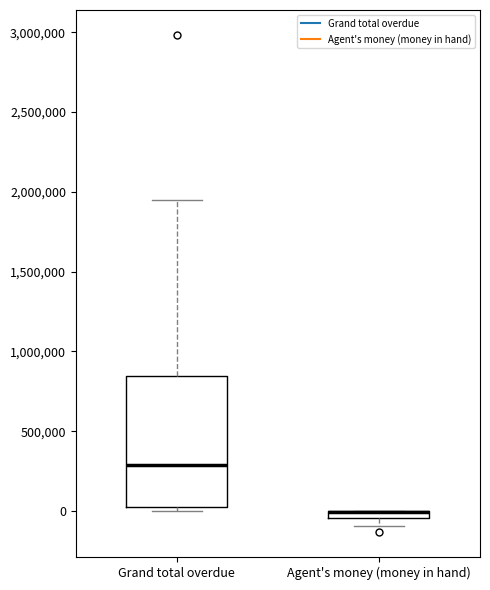

Comparing the boxes themselves (not the whiskers), which one is the tallest?

Grand total overdue